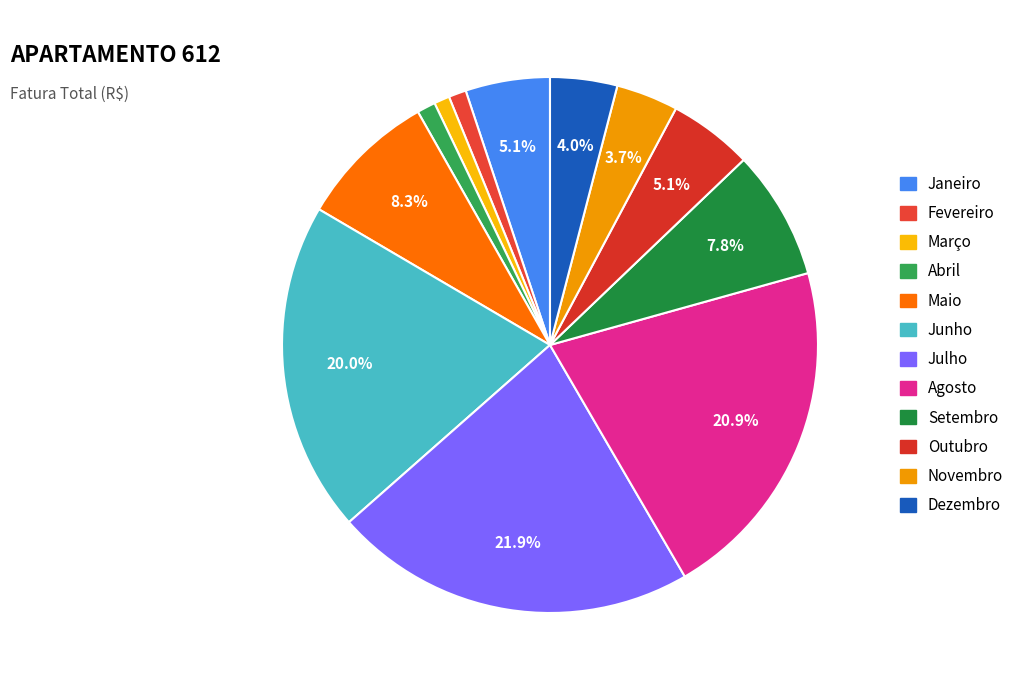

To the nearest percent, what percentage of the pie is Janeiro?

5%